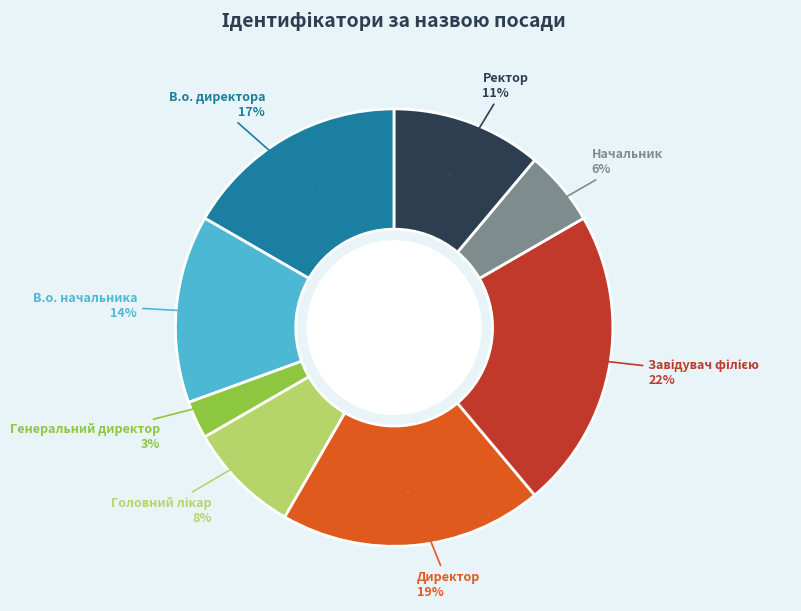

How many segments does this pie chart have?

8